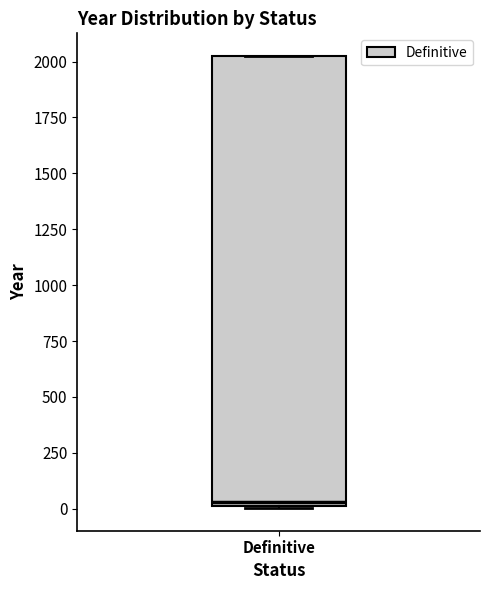

Where is the lower edge of the box for Definitive on the y-axis? The values are not printed on the chart, so give them approximately, as read against the axis.

0